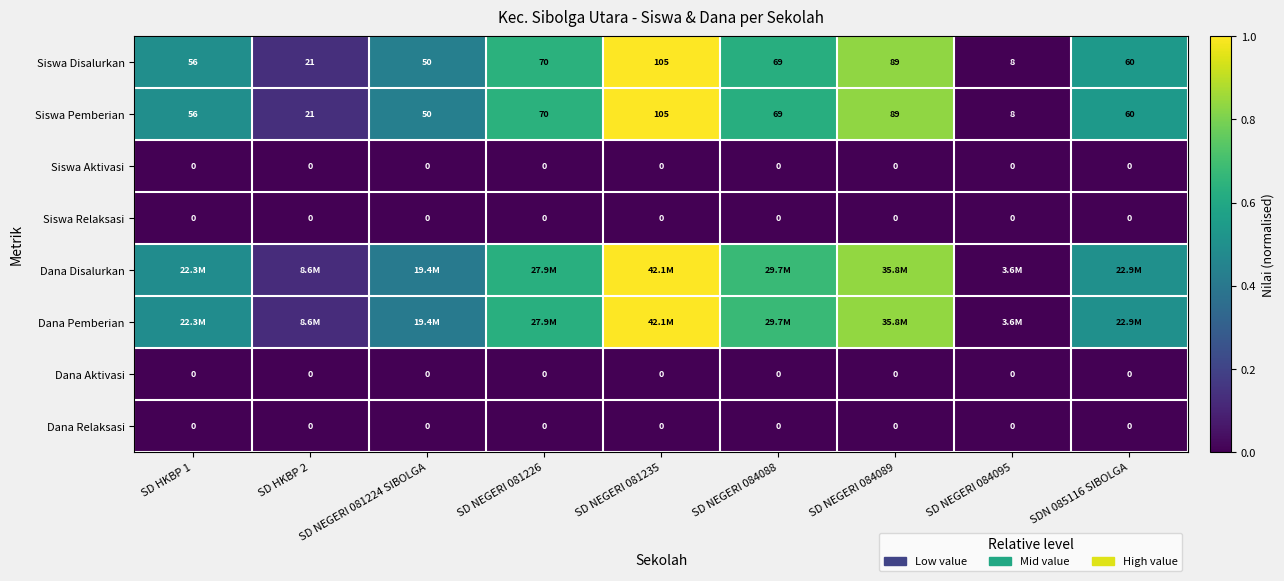

Which category has the lowest value across all series?

SD NEGERI 084095